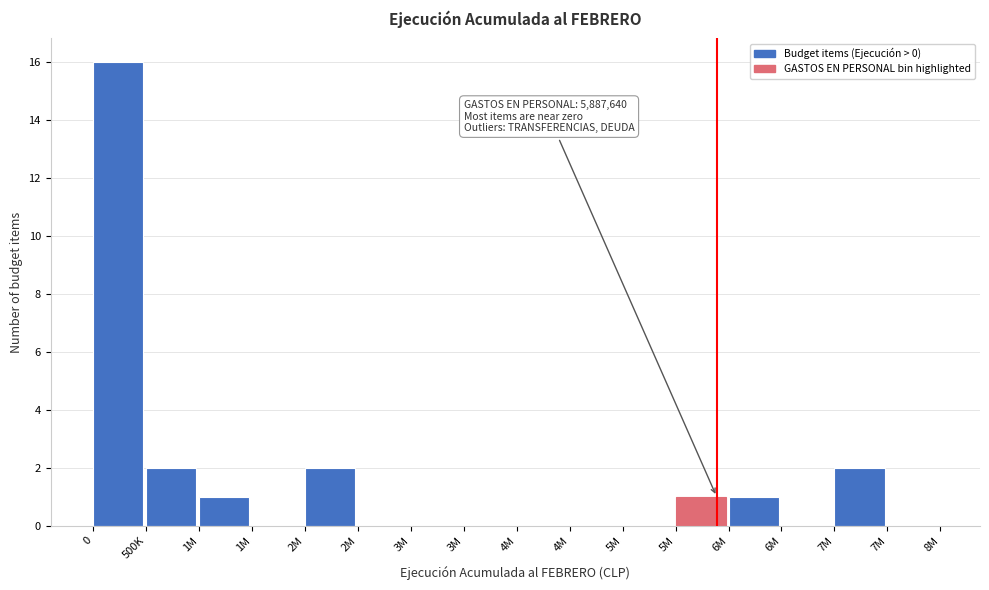

How many categories are shown in the chart?

16